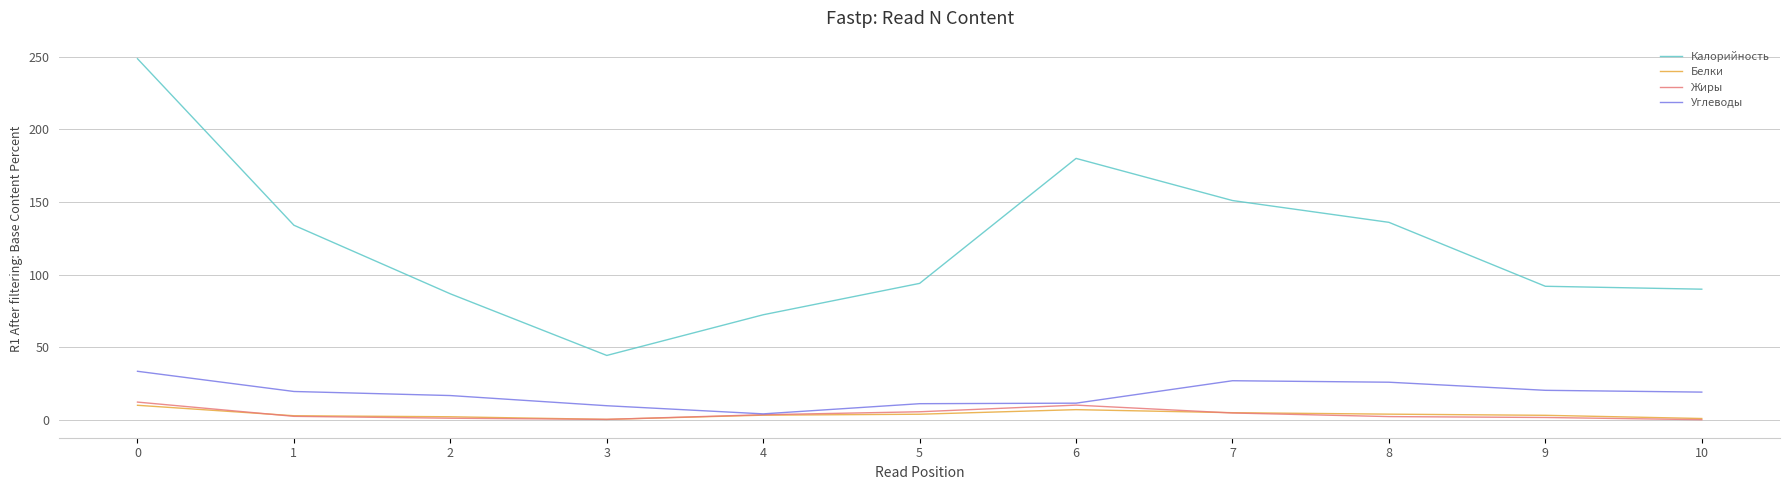

What is the difference between the Калорийность values at 4 and 1?

61.6